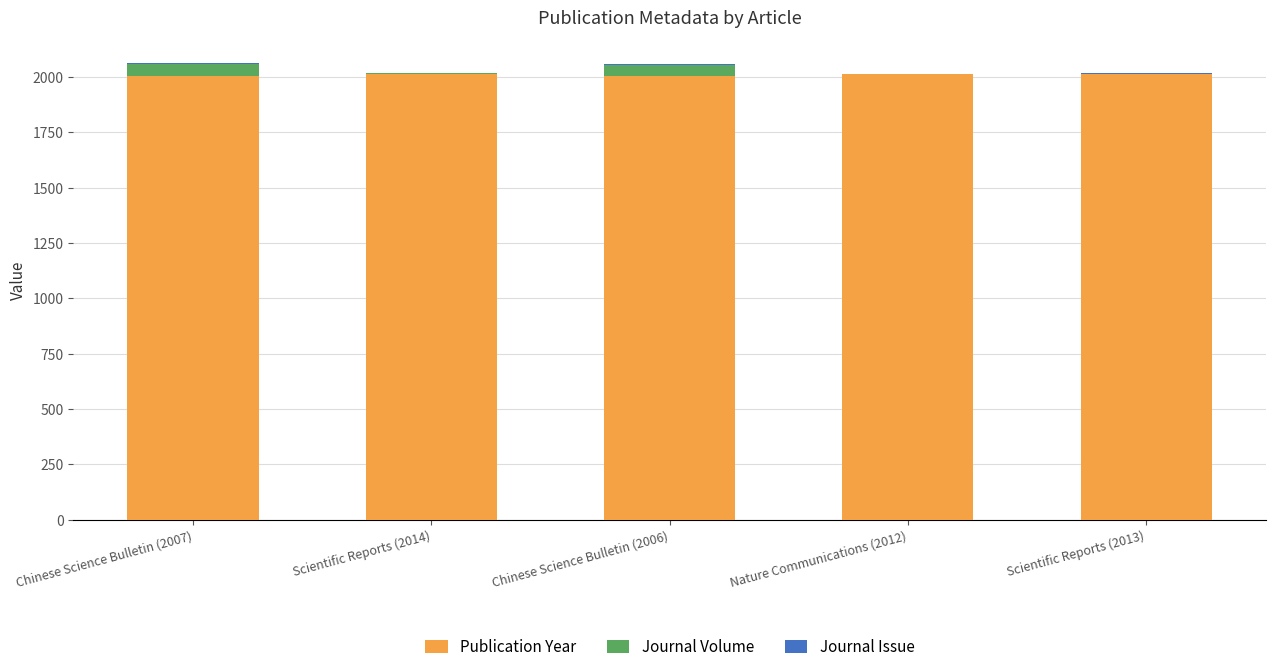

What is the maximum value for Publication Year?

2014